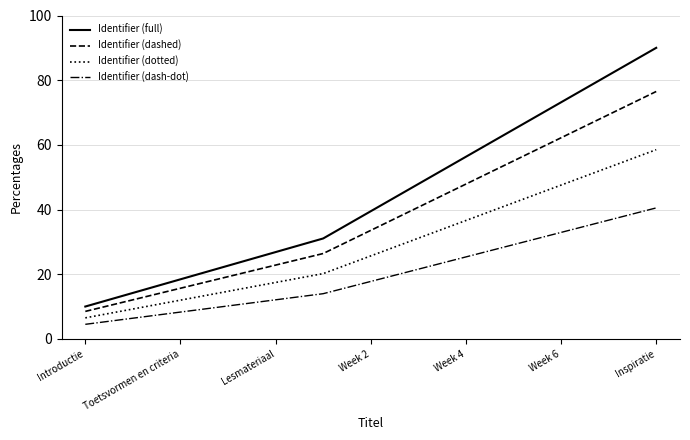

True or false: Identifier (dashed) and Identifier (dotted) intersect in this chart.

False